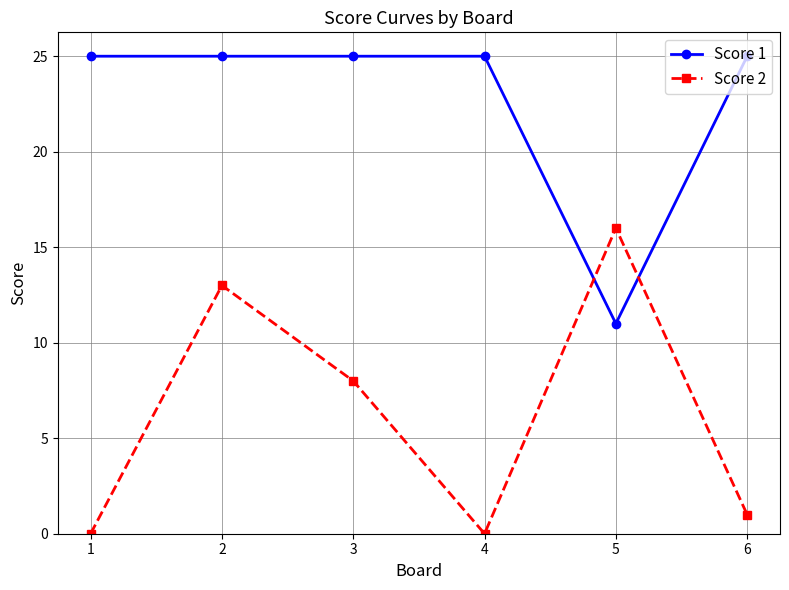

After their last crossing, which series has the higher values: Score 2 or Score 1?

Score 1